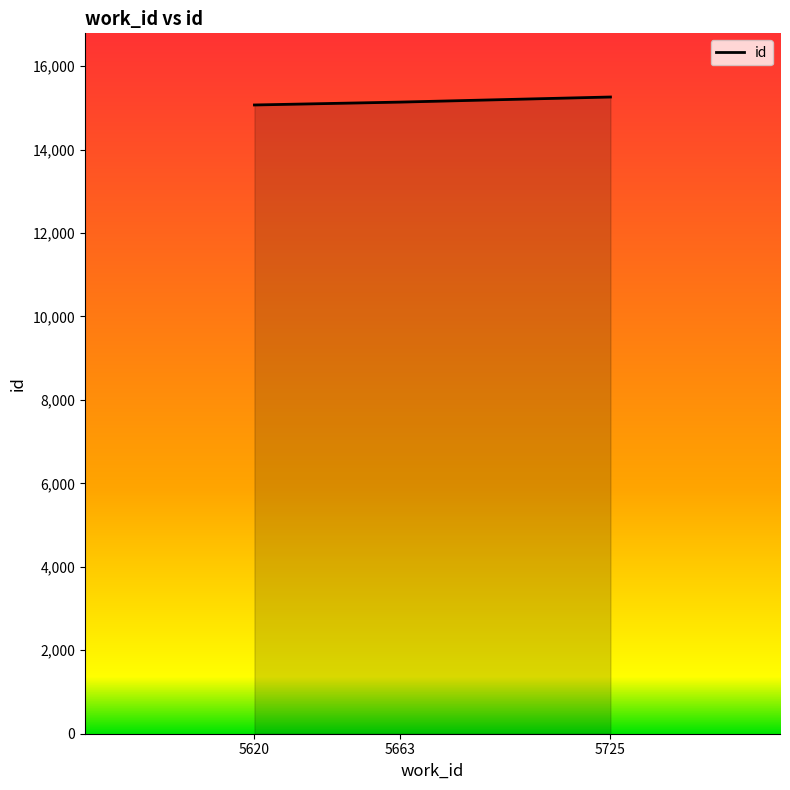

Approximately how many times larger is the value at 5620 compared to 5725?

1.0